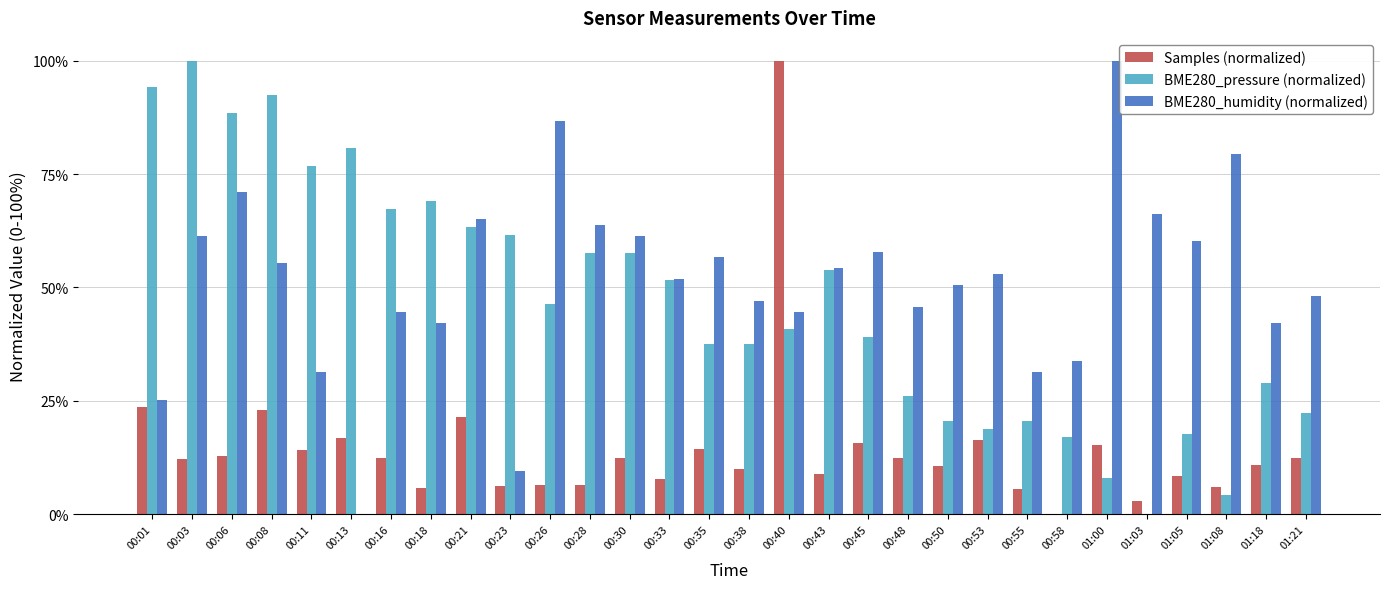

What is the sum of all BME280_humidity (normalized) values?

1541.0